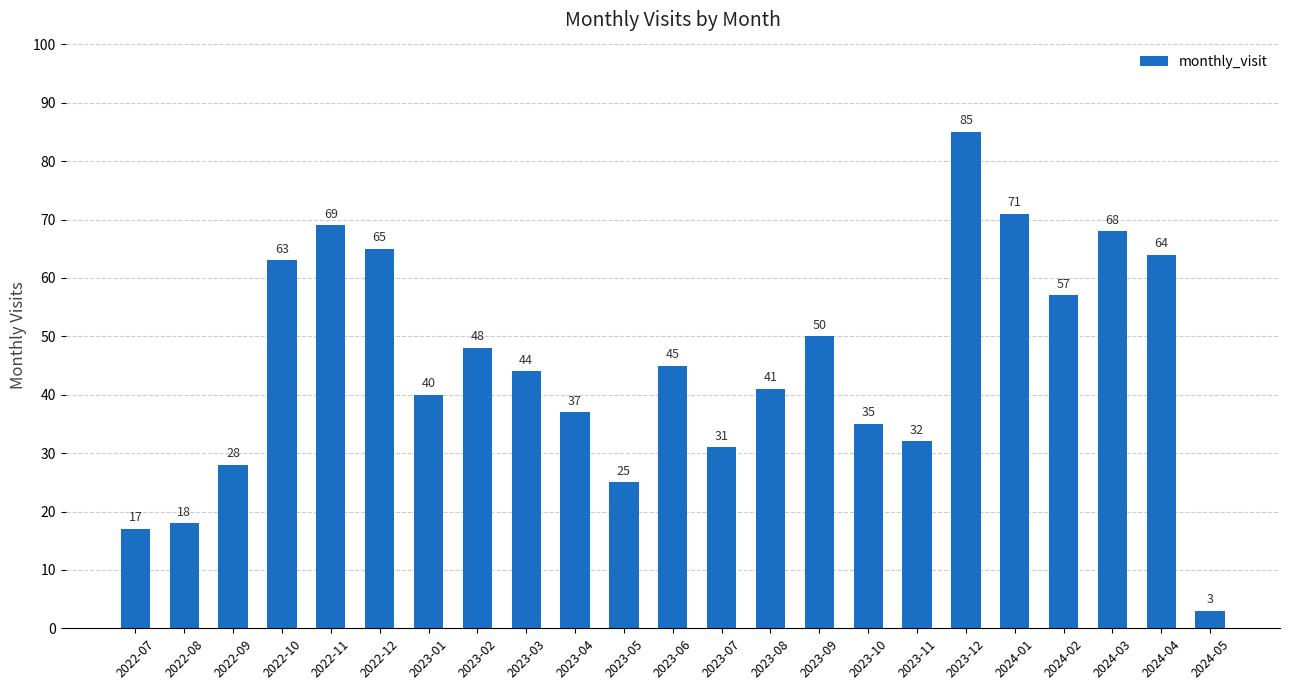

What is the sum of the values at 2023-11 and 2023-12?

117